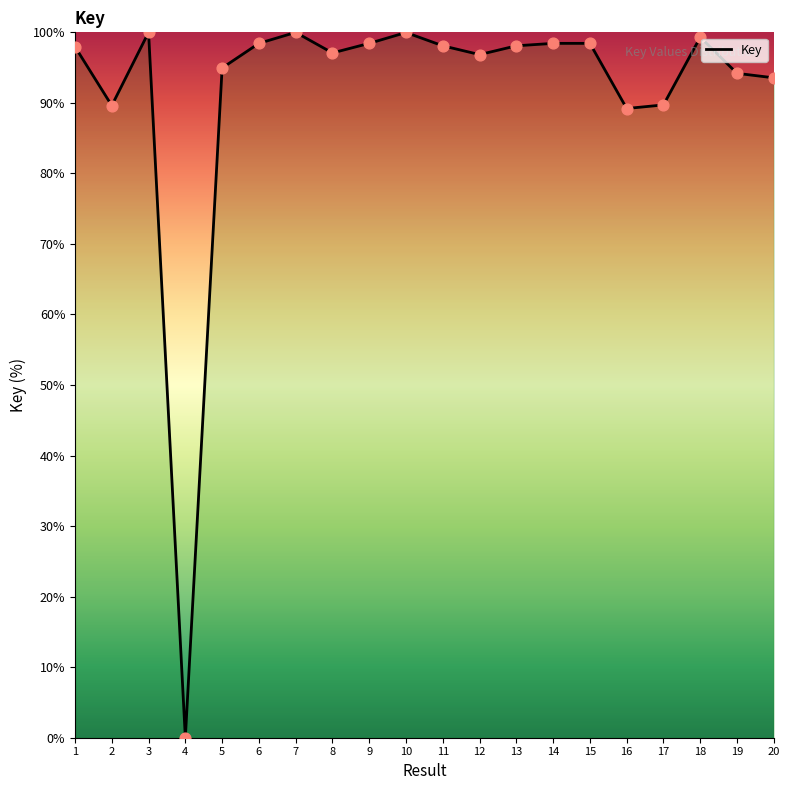

What is the change in value from 3 to 12?

-3.2